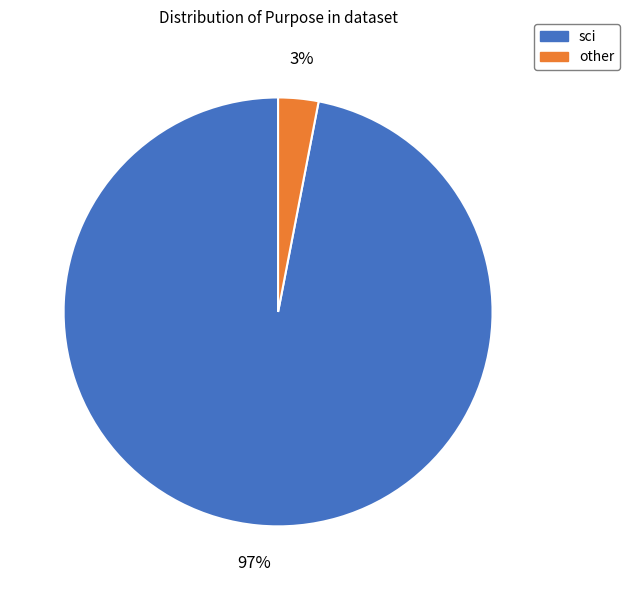

To the nearest percent, what is the difference between the largest and smallest slice percentages?

94%